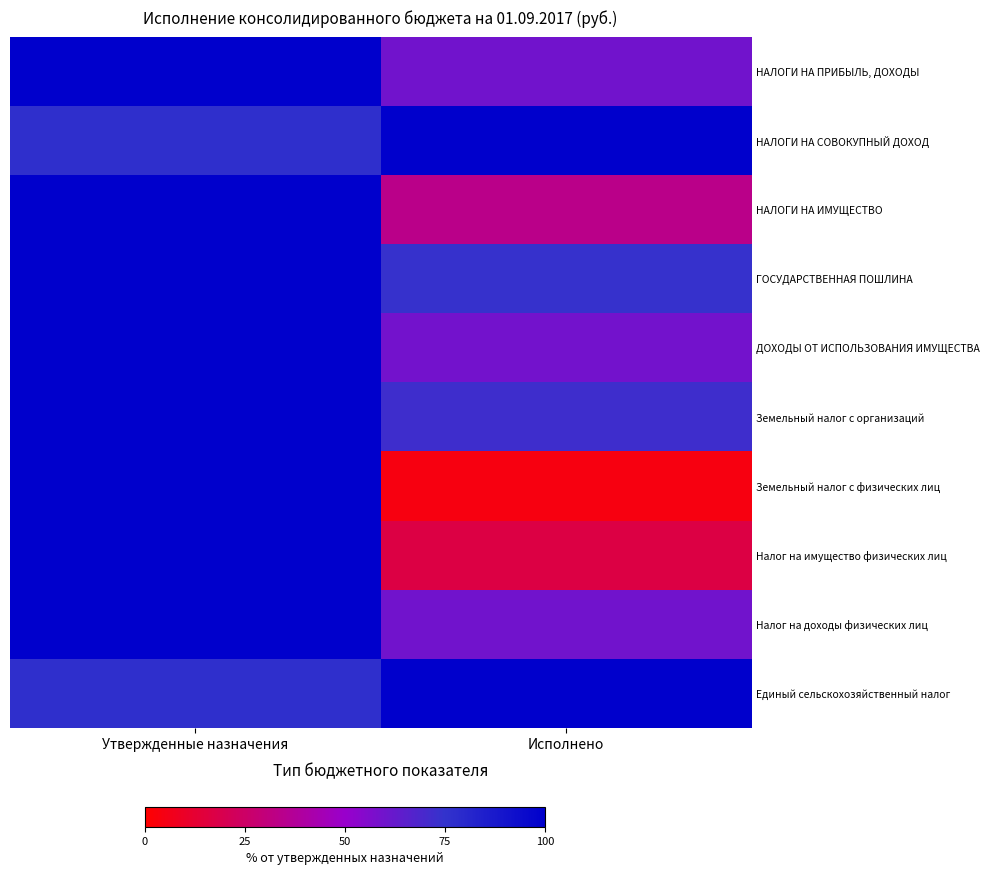

Is the value of ДОХОДЫ ОТ ИСПОЛЬЗОВАНИЯ ИМУЩЕСТВА at Исполнено greater than the value of Земельный налог с организаций at Исполнено?

No